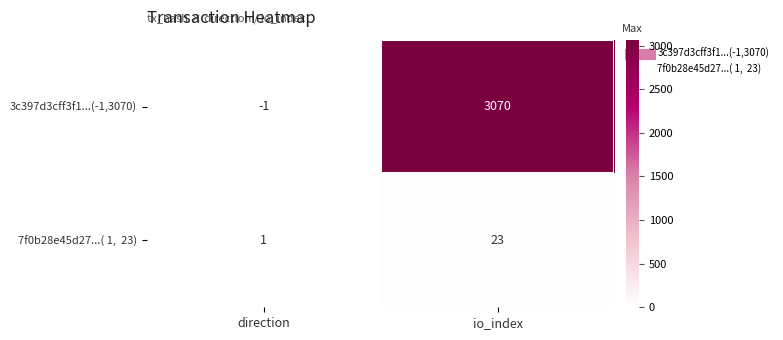

Between direction and io_index, which series saw the biggest shift?

3c397d3cff3f1...(-1,3070)